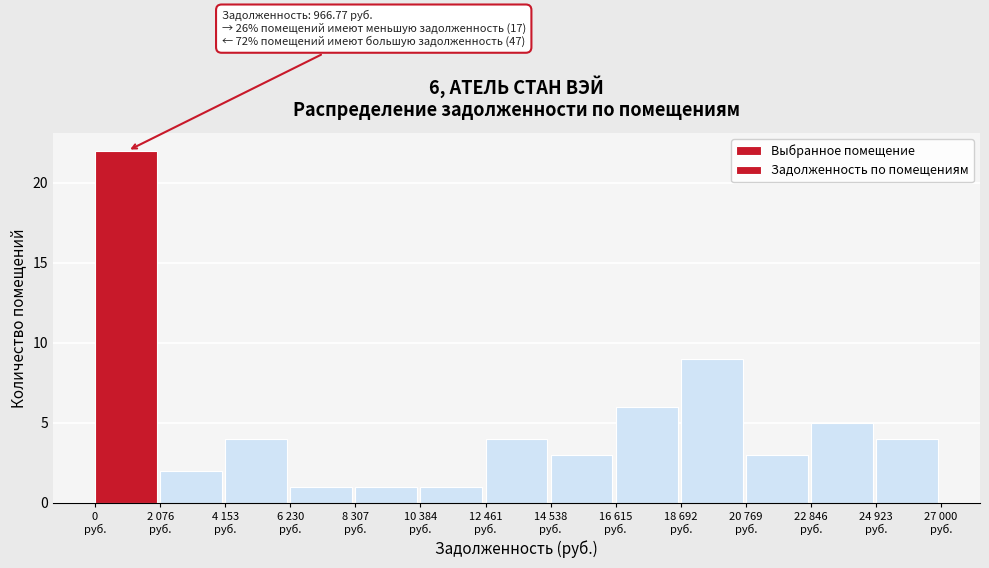

Reading left to right, what are all the values shown in this chart?

22	2	4	1	1	1	4	3	6	9	3	5	4